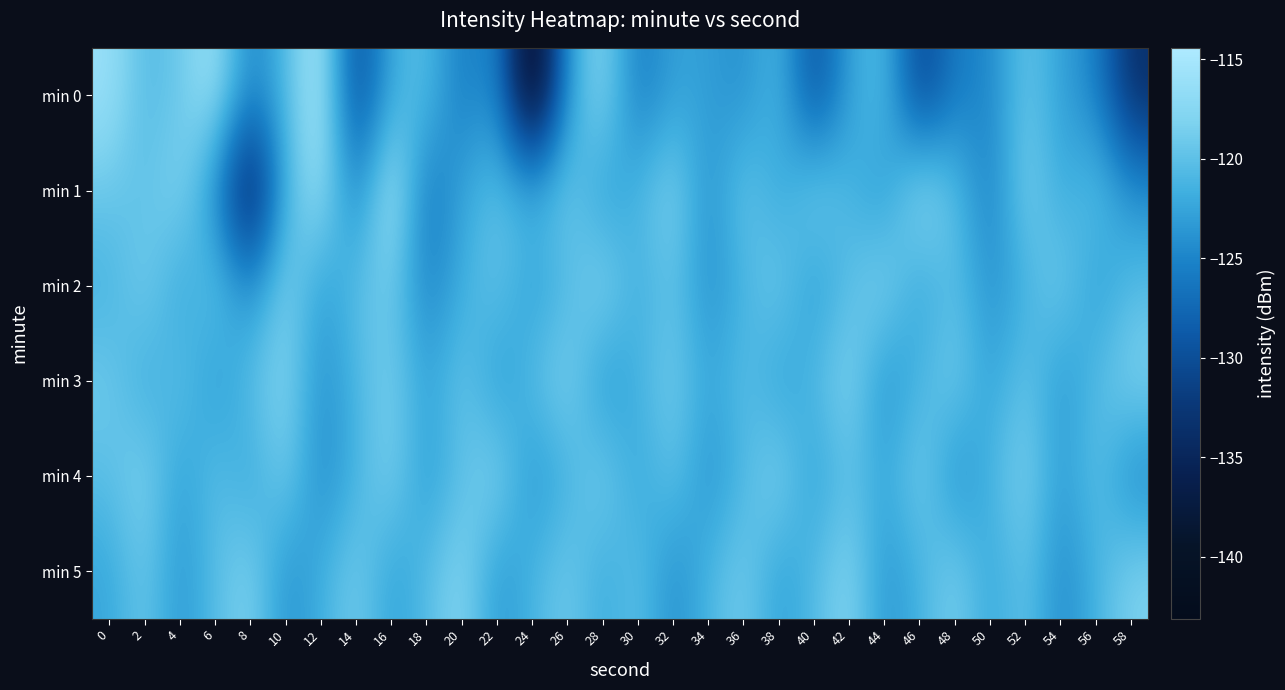

Reading right to left, extract all data points from this chart.

min 0: 58=-133.7	56=-125.0	54=-122.8	52=-119.3	50=-124.9	48=-125.6	46=-131.5	44=-120.2	42=-122.5	40=-130.3	38=-120.6	36=-124.2	34=-122.9	32=-122.7	30=-126.1	28=-117.1	26=-123.0	24=-143.1	22=-123.8	20=-126.1	18=-120.1	16=-121.7	14=-130.9	12=-114.7	10=-120.6	8=-125.3	6=-115.8	4=-119.2	2=-120.7	0=-116.0
min 1: 58=-124.0	56=-119.7	54=-122.3	52=-118.0	50=-125.7	48=-120.0	46=-116.3	44=-123.7	42=-121.0	40=-118.3	38=-122.7	36=-119.0	34=-124.3	32=-117.7	30=-121.0	28=-123.5	26=-118.8	24=-121.2	22=-119.9	20=-122.3	18=-126.7	16=-114.4	14=-125.5	12=-116.0	10=-121.0	8=-137.2	6=-124.4	4=-117.5	2=-120.1	0=-119.2
min 2: 58=-120.4	56=-123.3	54=-118.5	52=-121.6	50=-124.1	48=-119.9	46=-122.8	44=-117.6	42=-120.2	40=-123.5	38=-118.7	36=-121.3	34=-124.2	32=-119.6	30=-122.0	28=-117.4	26=-120.8	24=-123.1	22=-119.5	20=-121.7	18=-125.3	16=-118.9	14=-120.1	12=-123.2	10=-117.8	8=-124.6	6=-119.4	4=-122.7	2=-118.3	0=-121.5
min 3: 58=-117.9	56=-120.5	54=-123.7	52=-119.3	50=-122.9	48=-118.6	46=-121.1	44=-124.3	42=-117.5	40=-120.7	38=-123.1	36=-119.9	34=-122.5	32=-118.7	30=-121.3	28=-124.0	26=-117.8	24=-120.4	22=-123.6	20=-119.2	18=-122.8	16=-118.4	14=-121.0	12=-124.2	10=-117.6	8=-120.1	6=-123.5	4=-119.7	2=-122.3	0=-118.9
min 4: 58=-124.9	56=-119.7	54=-123.3	52=-118.0	50=-121.2	48=-124.6	46=-118.2	44=-122.4	42=-119.8	40=-123.2	38=-117.7	36=-120.9	34=-124.1	32=-119.5	30=-122.7	28=-118.3	26=-121.5	24=-123.9	22=-117.6	20=-120.0	18=-123.4	16=-118.1	14=-121.3	12=-124.7	10=-118.4	8=-122.6	6=-119.9	4=-123.1	2=-117.8	0=-120.2
min 5: 58=-118.1	56=-121.3	54=-124.7	52=-119.4	50=-122.6	48=-118.2	46=-121.4	44=-123.8	42=-117.4	40=-120.6	38=-123.0	36=-118.6	34=-121.0	32=-124.4	30=-119.8	28=-122.2	26=-118.8	24=-121.2	22=-123.6	20=-117.3	18=-120.5	16=-122.9	14=-118.5	12=-121.7	10=-124.1	8=-117.9	6=-120.3	4=-123.7	2=-119.1	0=-122.4